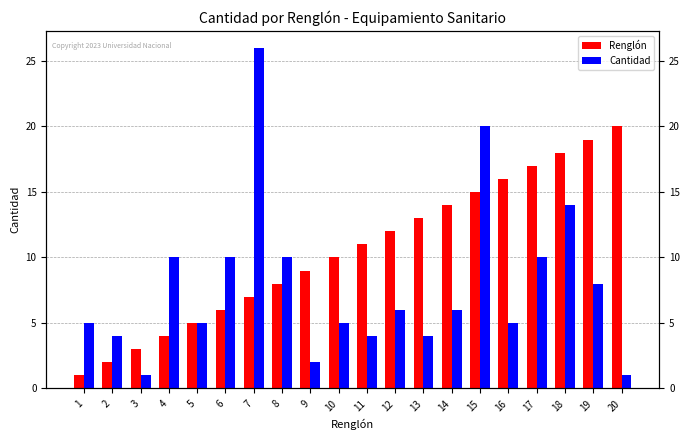

Reading left to right, list all the values displayed in this chart.

Renglón: 1=1	2=2	3=3	4=4	5=5	6=6	7=7	8=8	9=9	10=10	11=11	12=12	13=13	14=14	15=15	16=16	17=17	18=18	19=19	20=20
Cantidad: 1=5	2=4	3=1	4=10	5=5	6=10	7=26	8=10	9=2	10=5	11=4	12=6	13=4	14=6	15=20	16=5	17=10	18=14	19=8	20=1